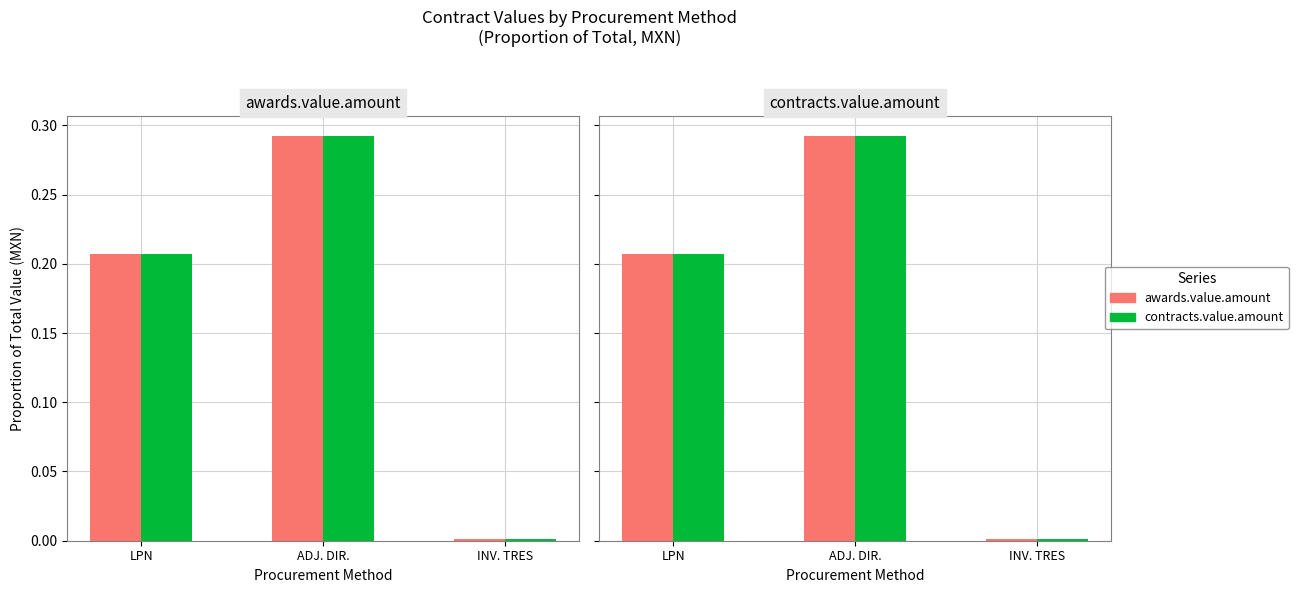

Rank the series by their maximum value, from lowest to highest.

awards.value.amount, contracts.value.amount